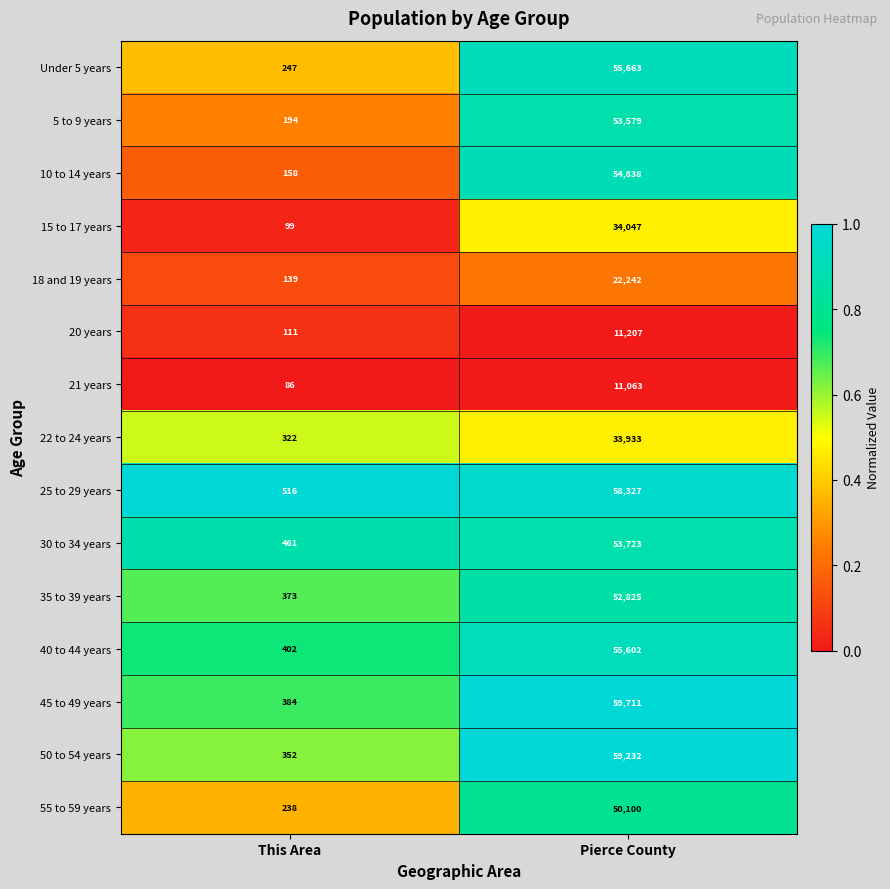

How many categories are shown in the chart?

2